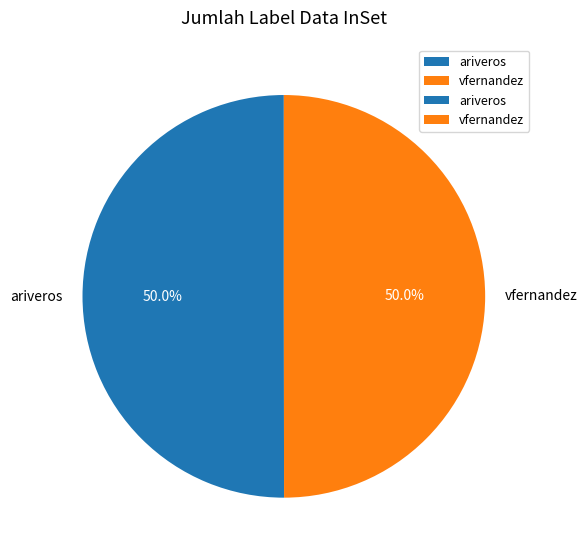

Combined, do ariveros and vfernandez account for over 50%?

Yes